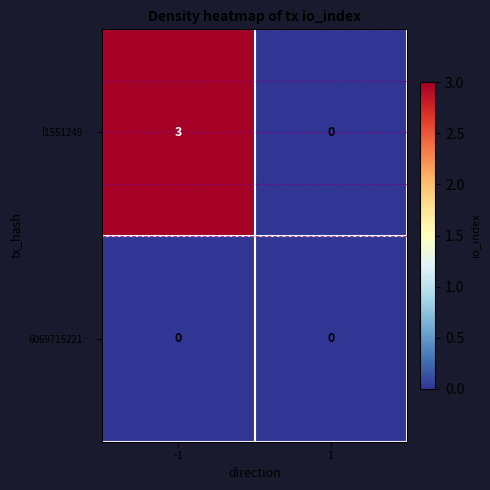

List the series in order of their peak value, lowest first.

6069715221…, f1551249…